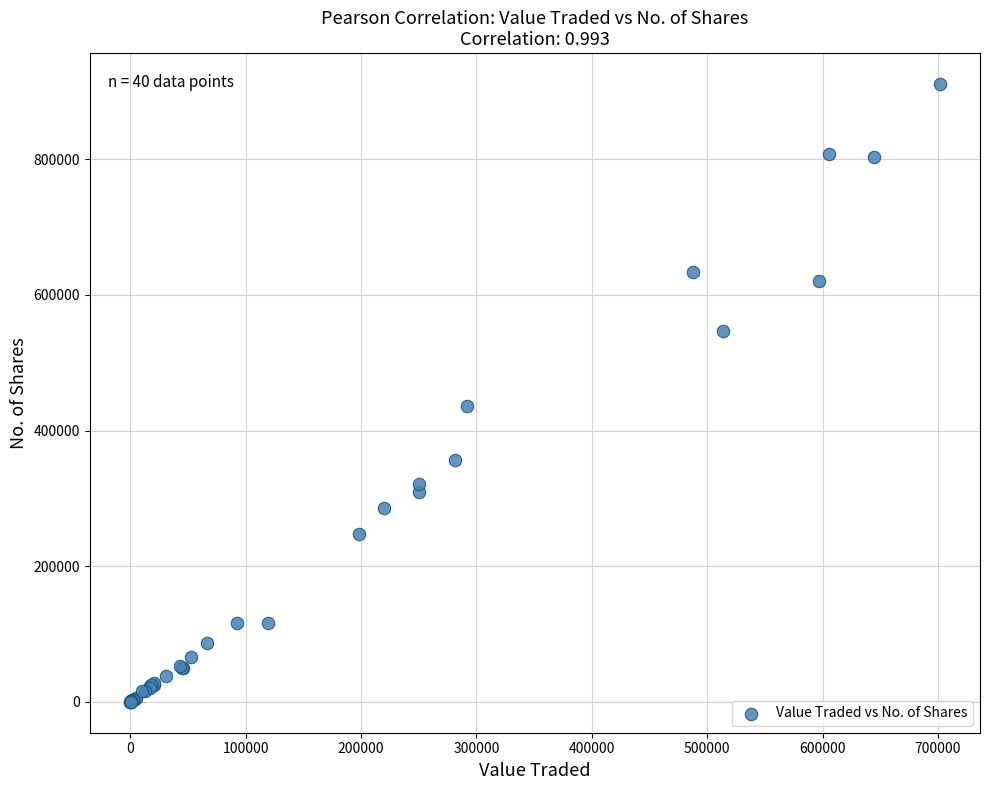

What Y value in the scatter plot is closest to 455424?

436658